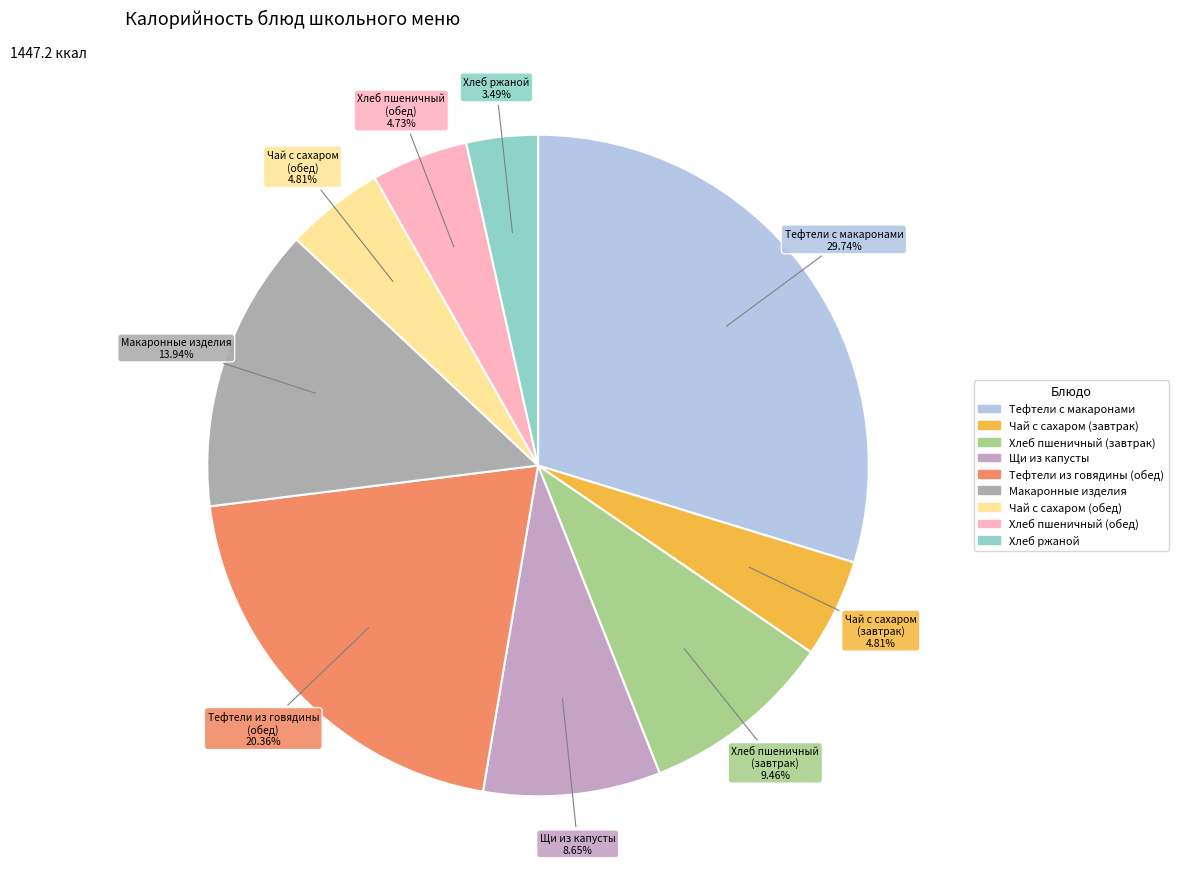

Is there a majority slice in this chart?

No